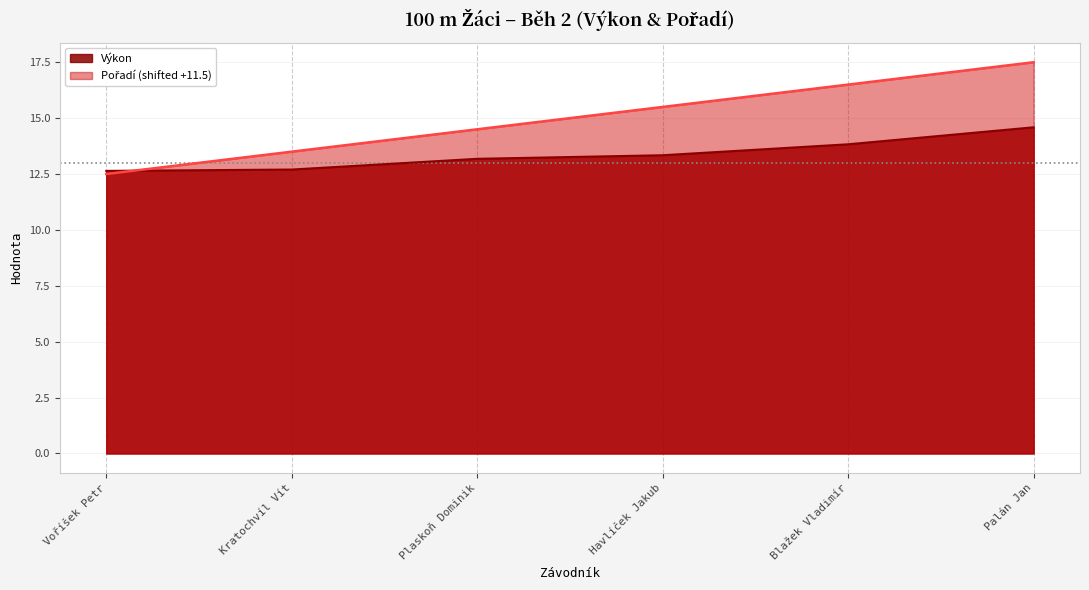

Reading right to left, list all the values displayed in this chart.

Pořadí: 17.5	16.5	15.5	14.5	13.5	12.5
Výkon: 14.6	13.8	13.3	13.2	12.7	12.6